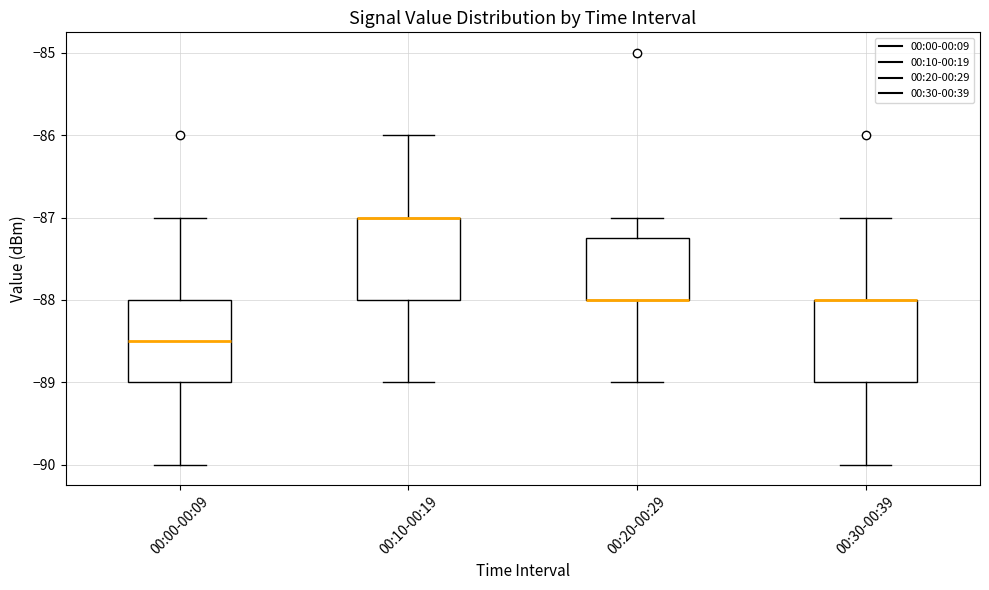

Reading left to right, read every box against the y-axis: the position of its median line, the range the box covers, and the ends of its whiskers. The values are not printed on the chart, so give them approximately, as read against the axis.

00:00-00:09: median -88.5, box -89.0 to -88.0, whiskers -90.0 to -87.0
00:10-00:19: median -87.0 (drawn on the box's upper edge), box -88.0 to -87.0, whiskers -89.0 to -86.0
00:20-00:29: median -88.0 (drawn on the box's lower edge), box -88.0 to -87.2, whiskers -89.0 to -87.0
00:30-00:39: median -88.0 (drawn on the box's upper edge), box -89.0 to -88.0, whiskers -90.0 to -87.0